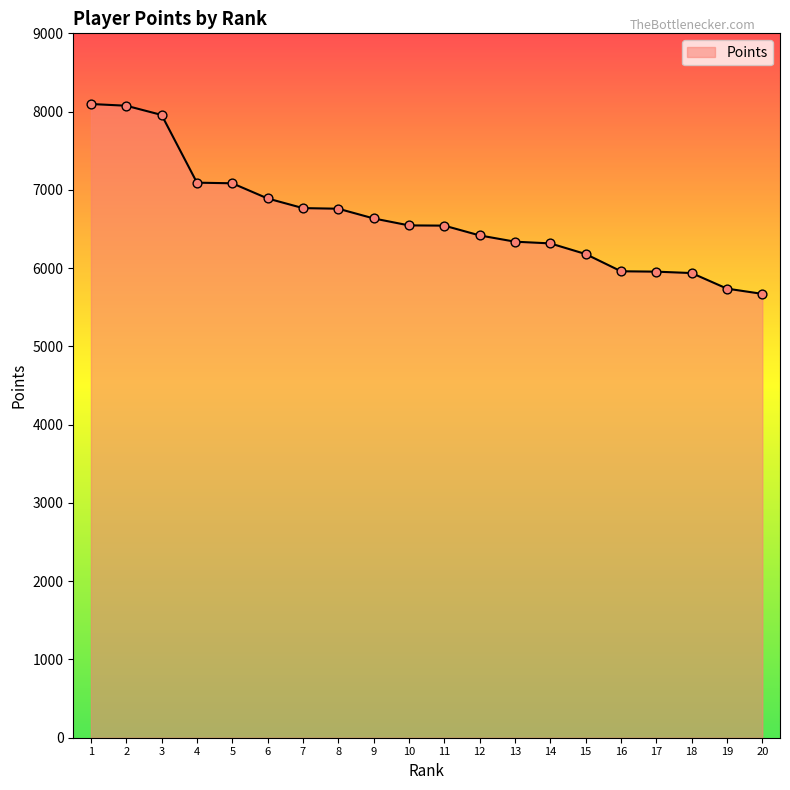

What is the change in value from 10 to 14?

-230